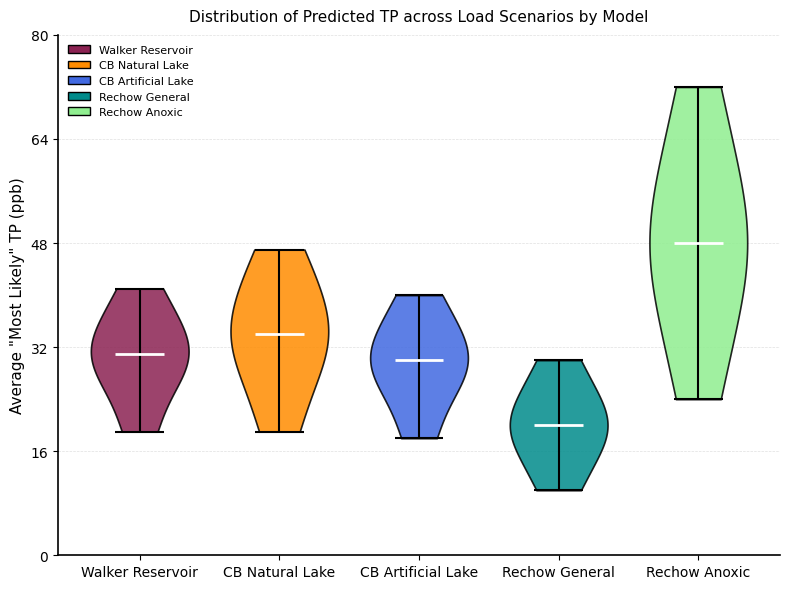

Which violin has the highest median line?

Rechow Anoxic